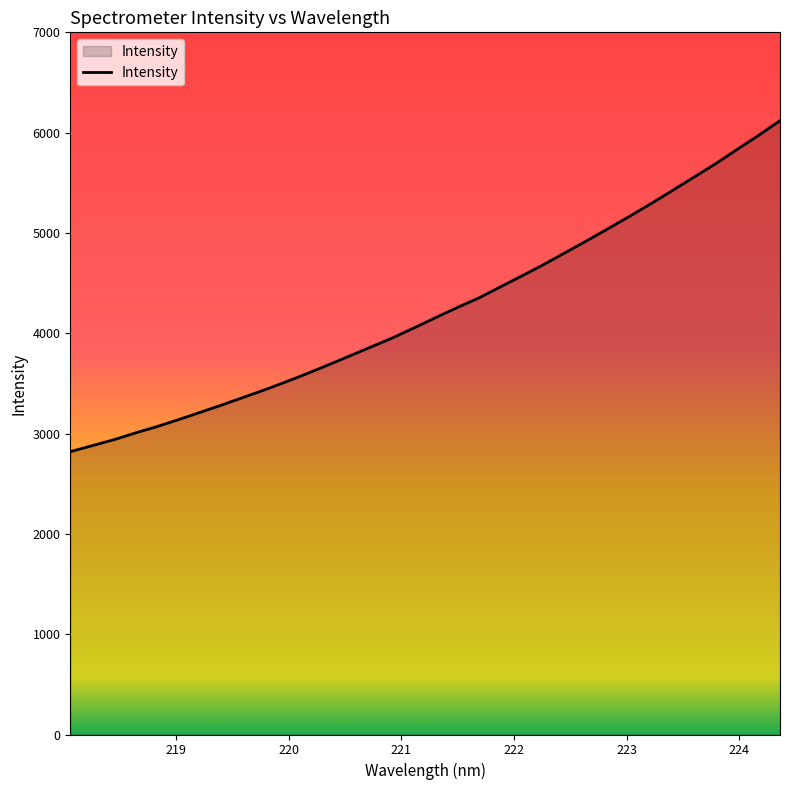

What is the minimum value shown in the chart?

2819.5